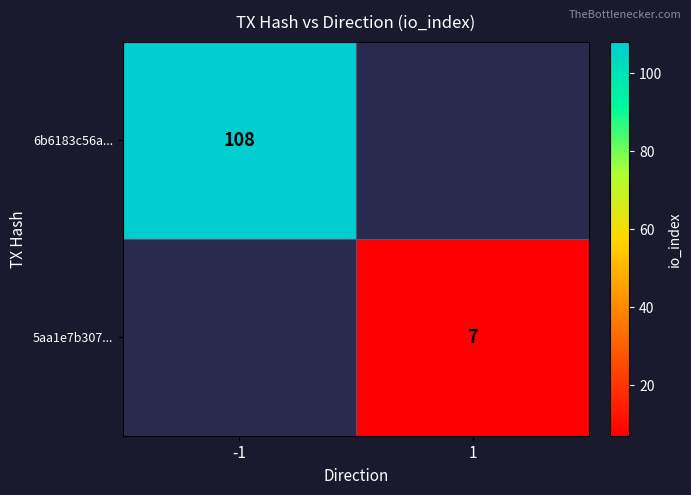

Which label corresponds to the smallest value in the chart?

1